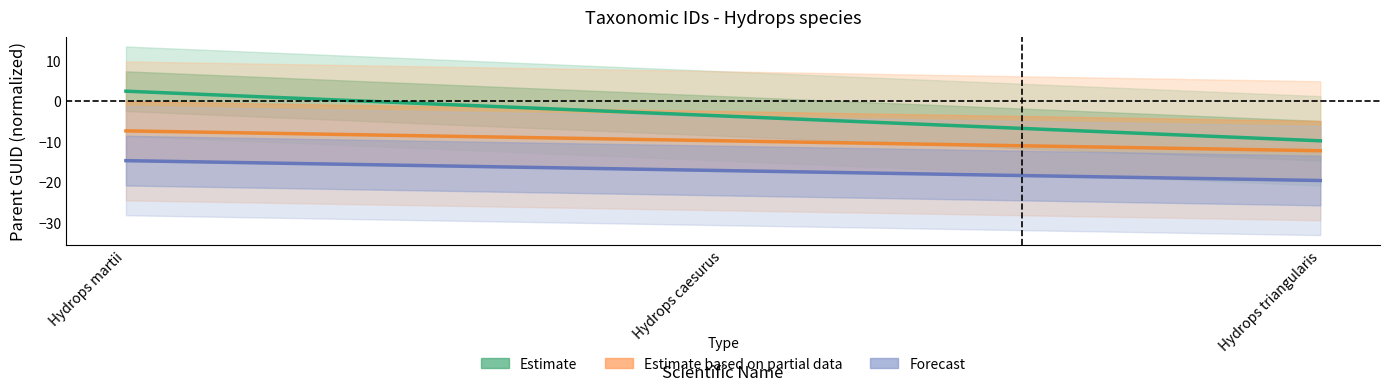

What is the difference between the Forecast values at Hydrops triangularis and Hydrops martii?

4.9